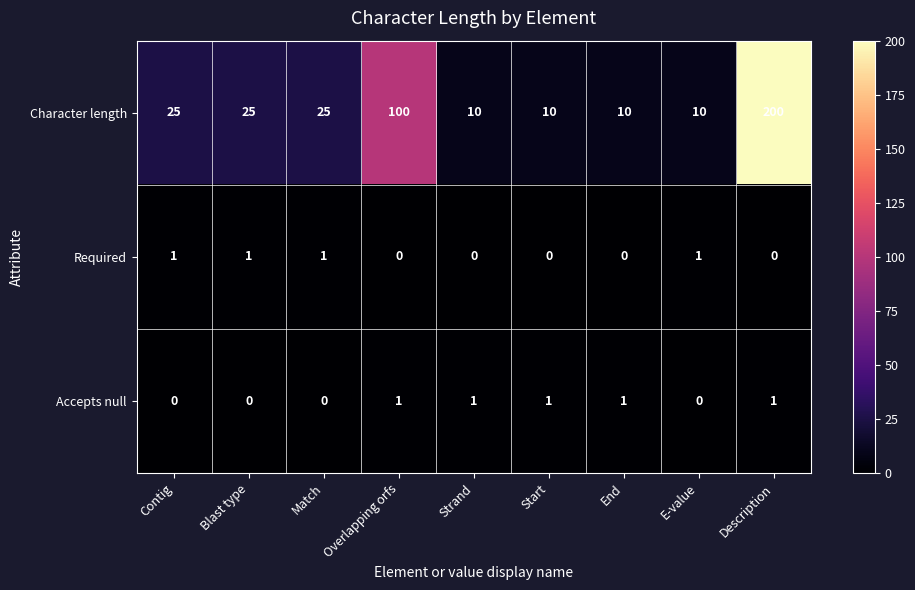

How many Accepts null values are between 0 and 1?

9